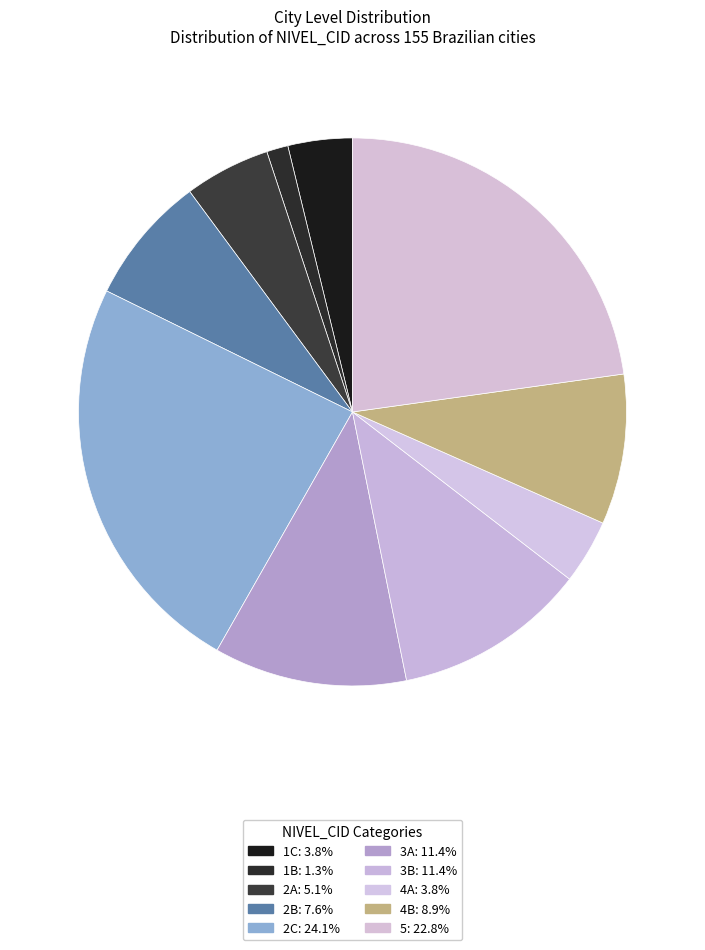

True or false: 2B accounts for 1% of the total.

False